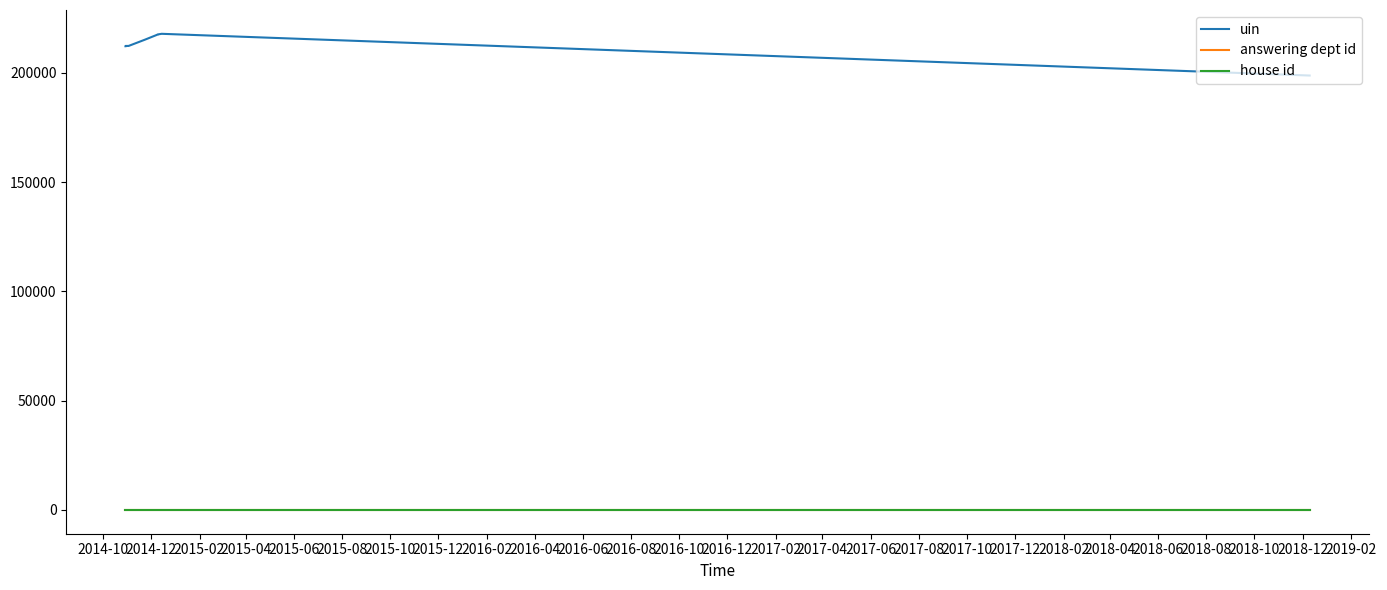

What is the value of the answering dept id point at the 11th from the left?

20